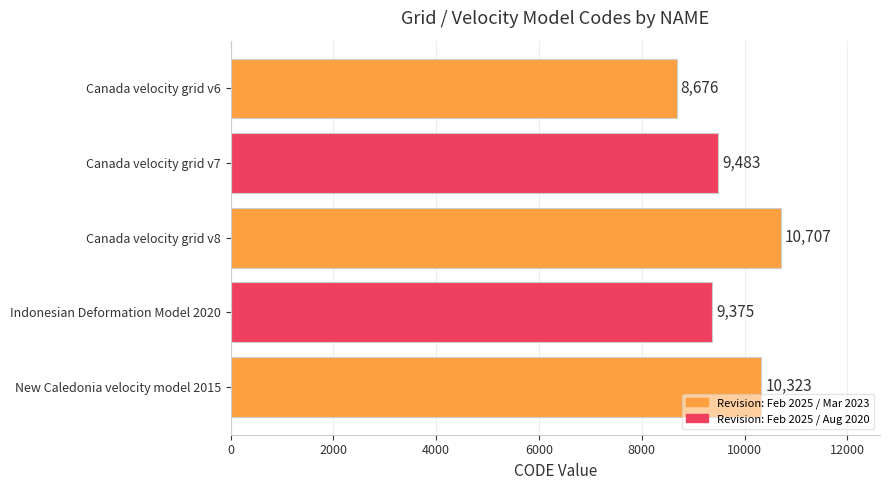

What is the minimum value shown in the chart?

8676